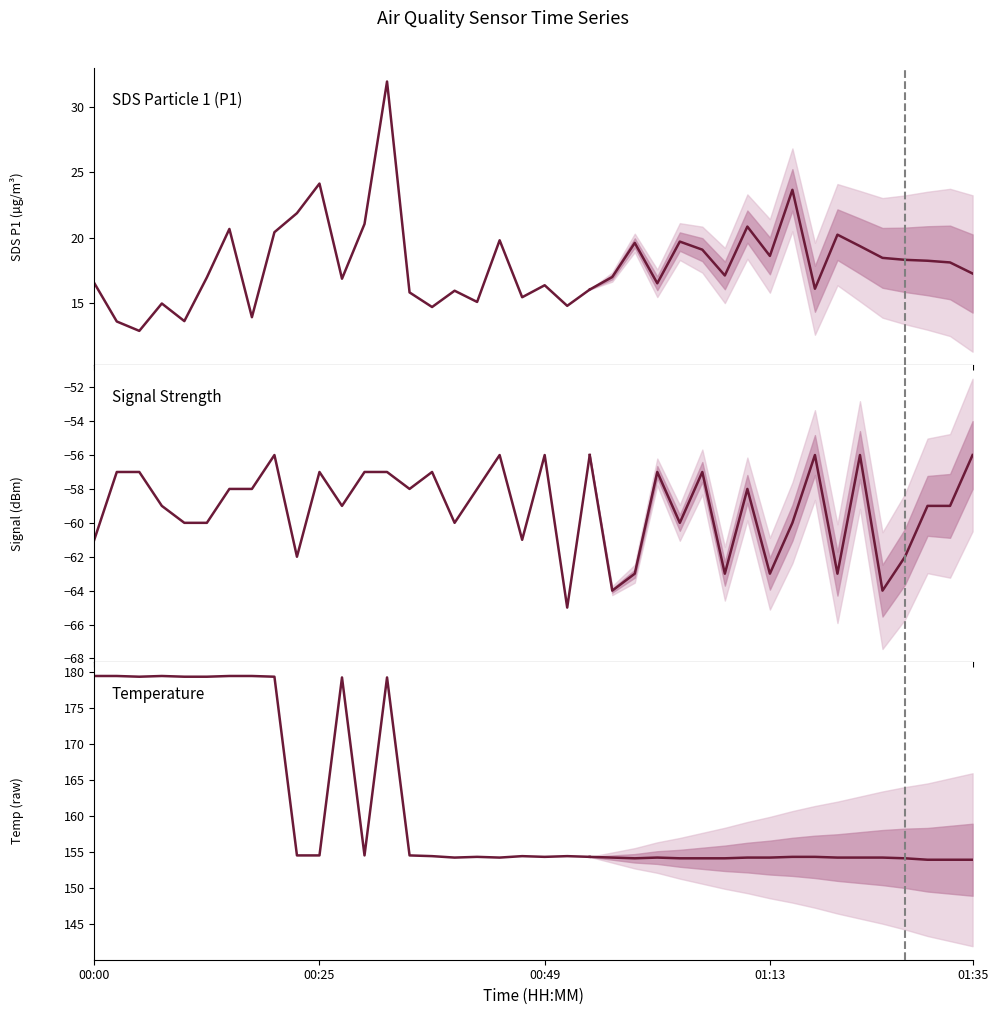

What is the difference between the maximum and minimum values in the Signal series?

9.0